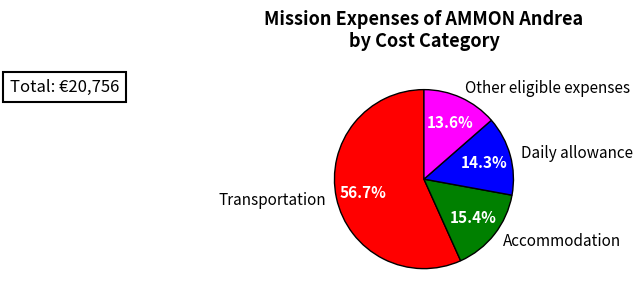

Between Transportation and Other eligible expenses, which is larger?

Transportation